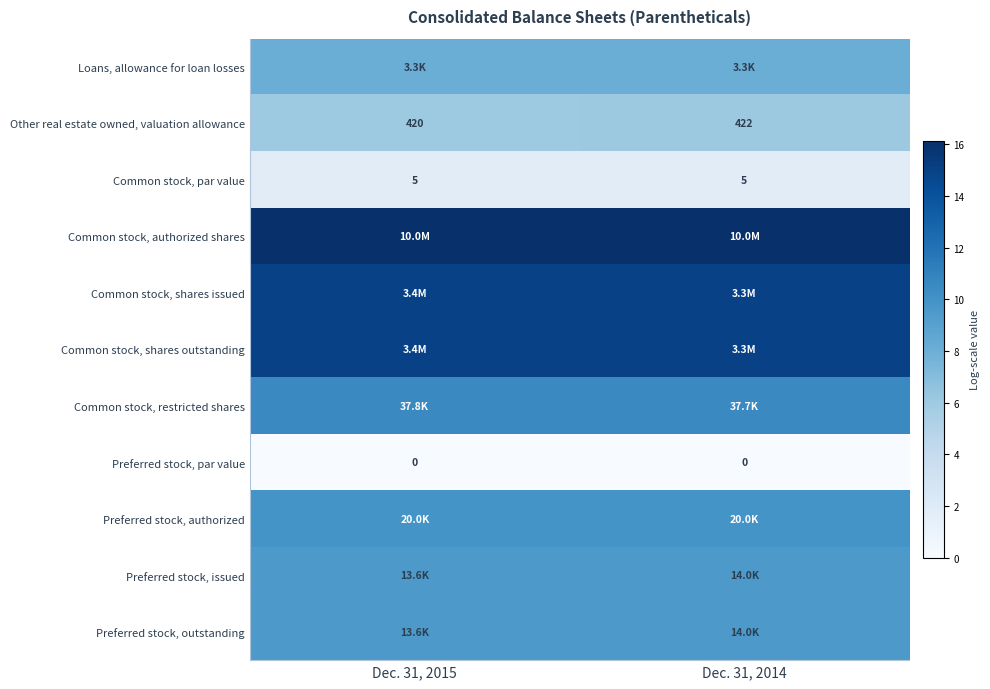

Rank the categories by row_4 value from highest to lowest.

Dec. 31, 2015, Dec. 31, 2014